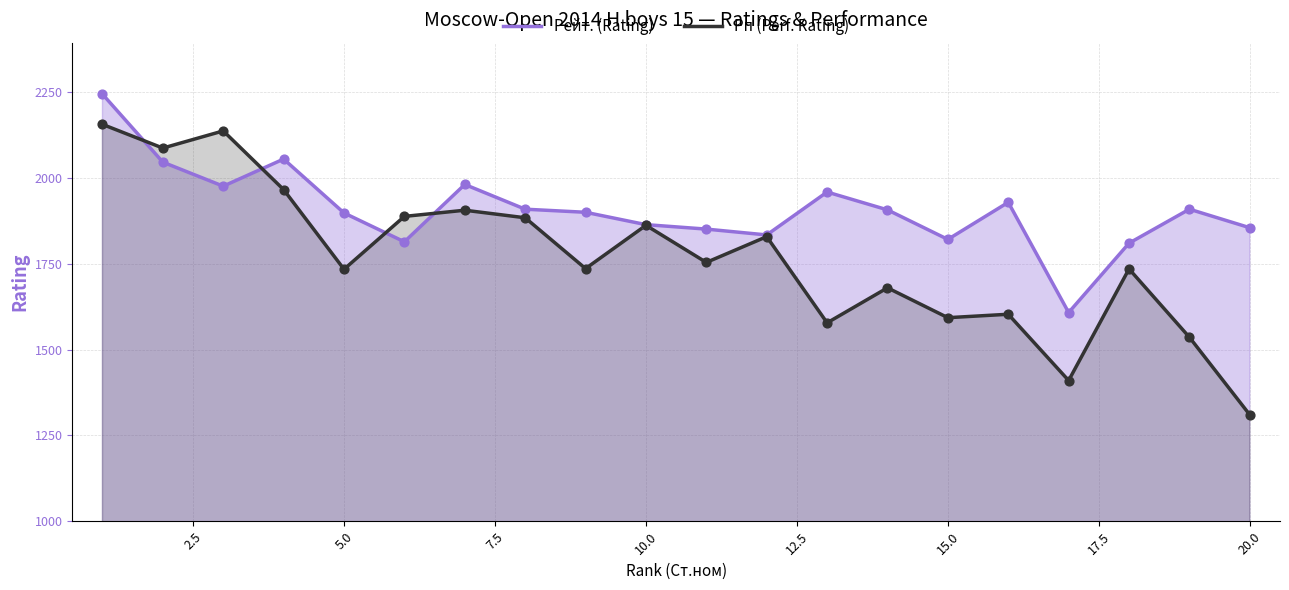

Which series reaches the maximum Y coordinate?

Рейт. (Rating)